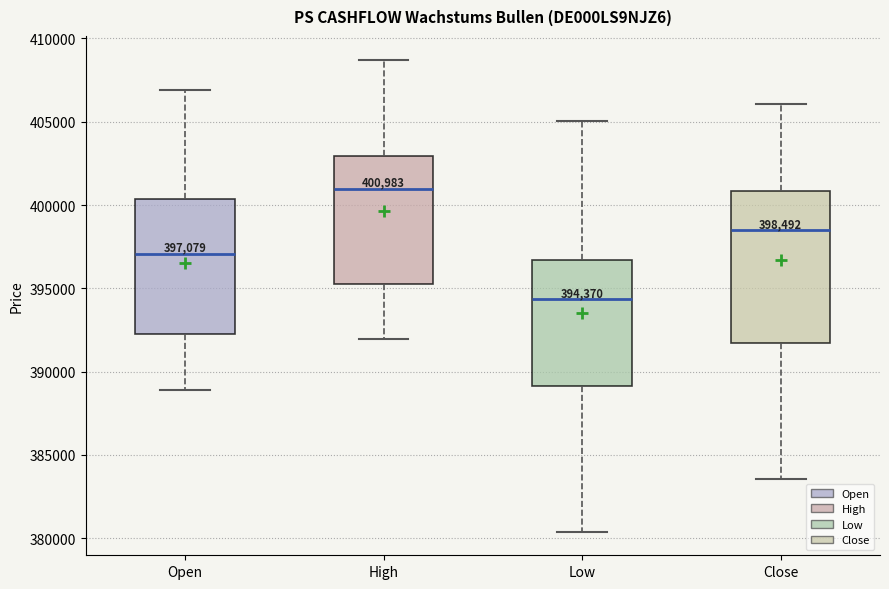

Which box is the tallest, from its lower edge to its upper edge?

Close